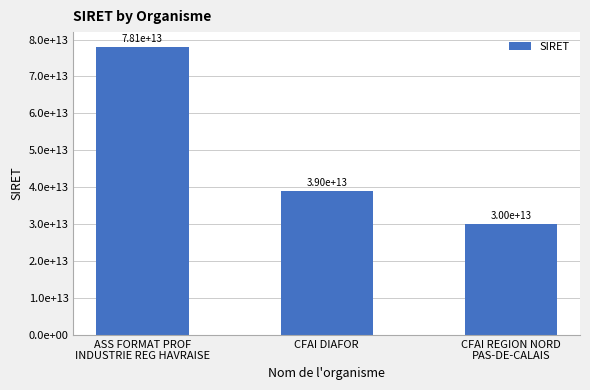

What is the value of the 1st bar from the left?

78106280700016